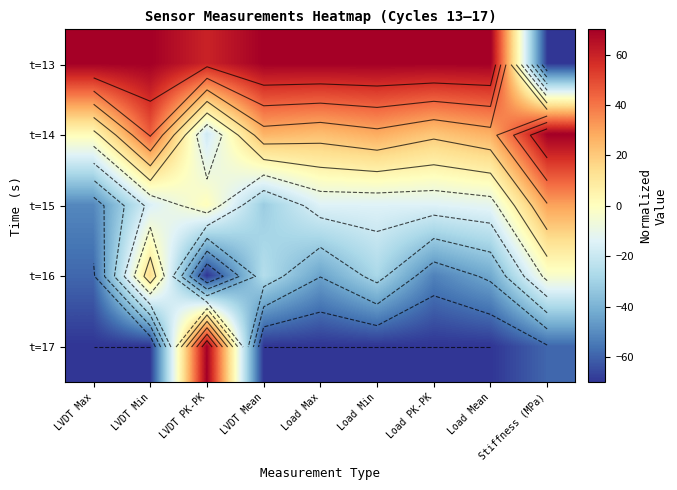

Which series has the widest spread of values?

t=13